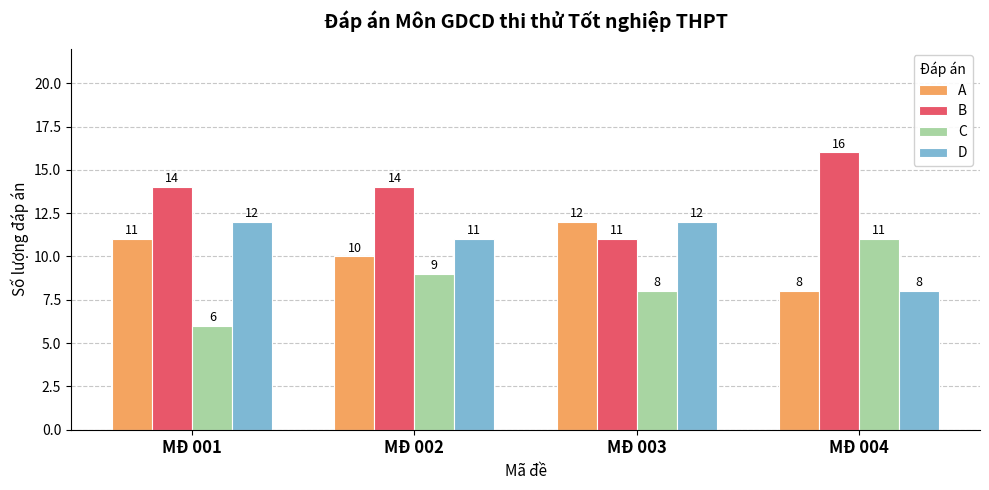

Does the chart contain any negative values?

No